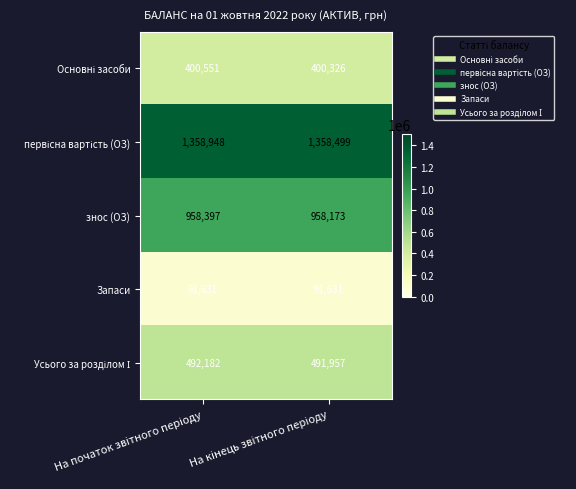

What is the minimum value shown in the chart?

91631